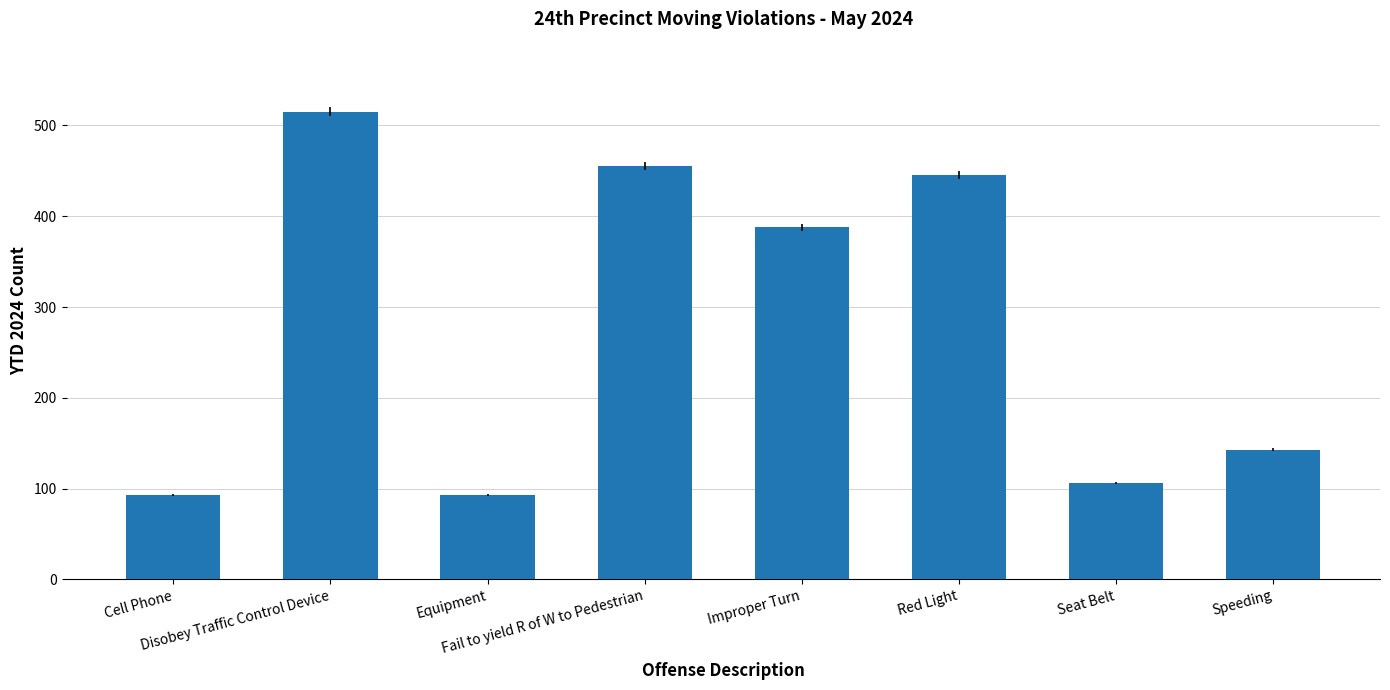

Which label corresponds to the largest value in the chart?

Disobey Traffic Control Device